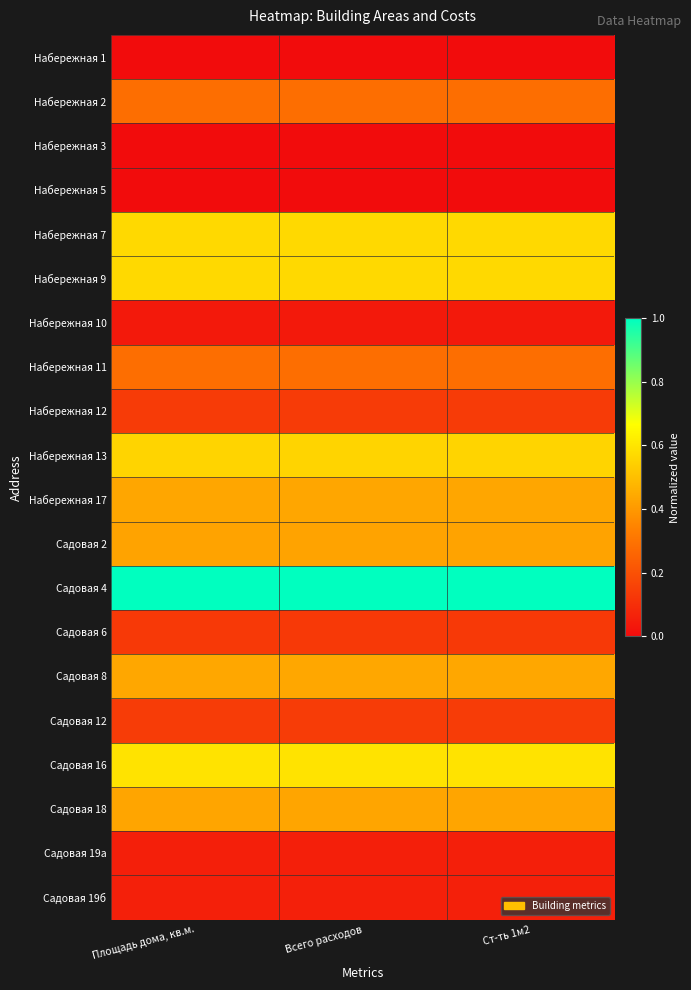

How many data points does each series have?

3